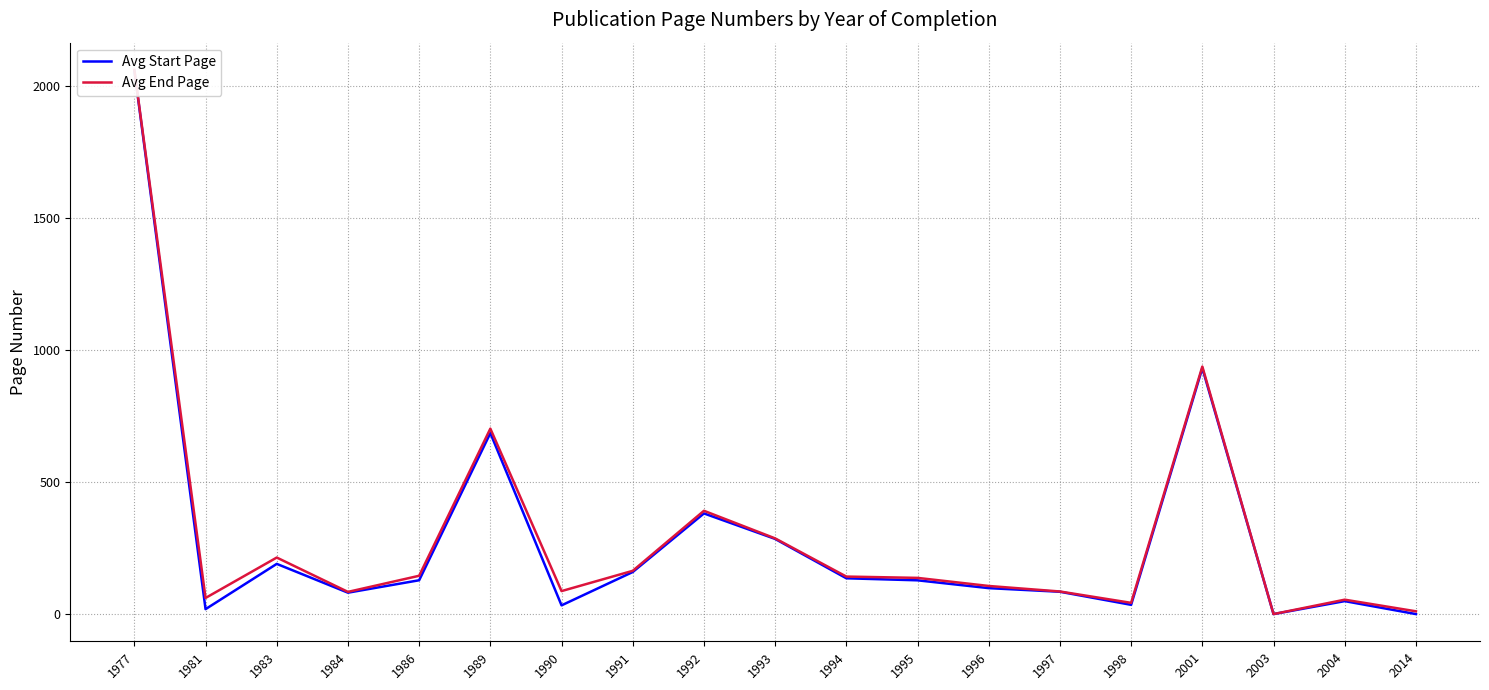

What are all the series names shown in the legend?

Avg Start Page, Avg End Page